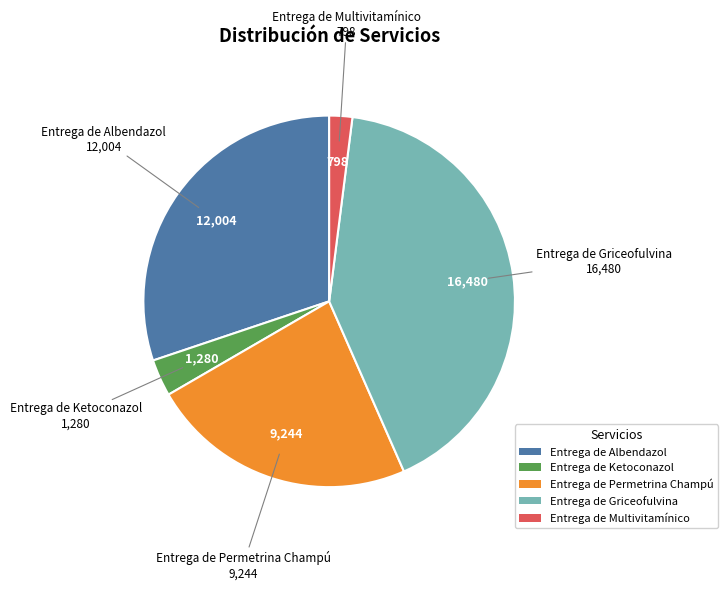

Which slice is the largest?

Entrega de Griceofulvina